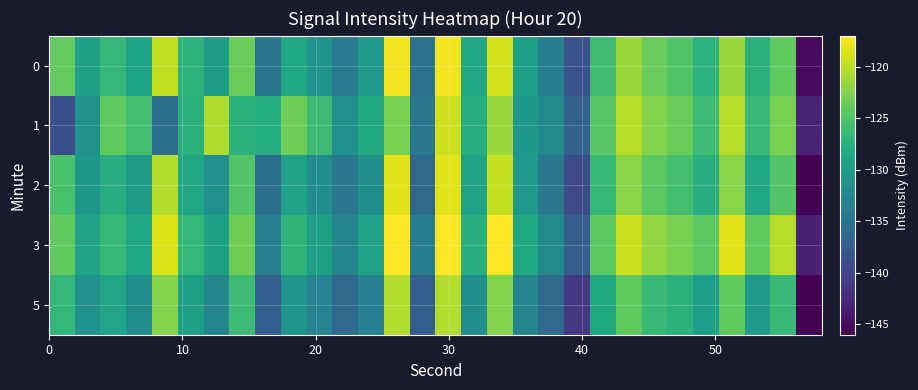

How many series are shown in this chart?

5